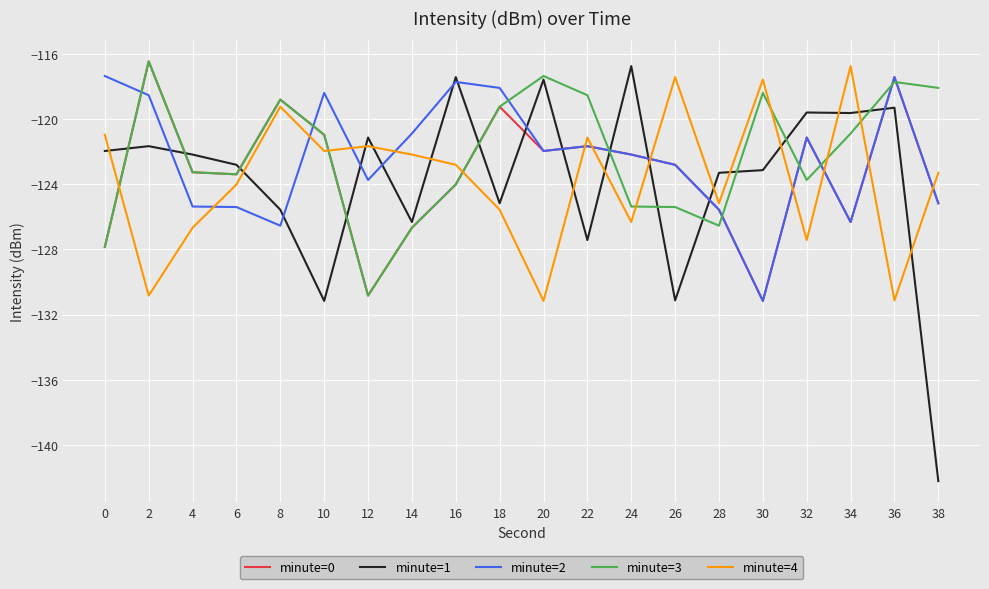

How many distinct data groups are displayed?

5